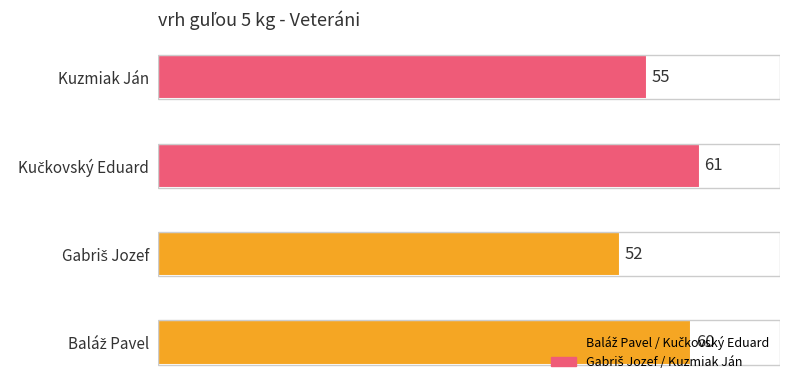

What is the average value?

57